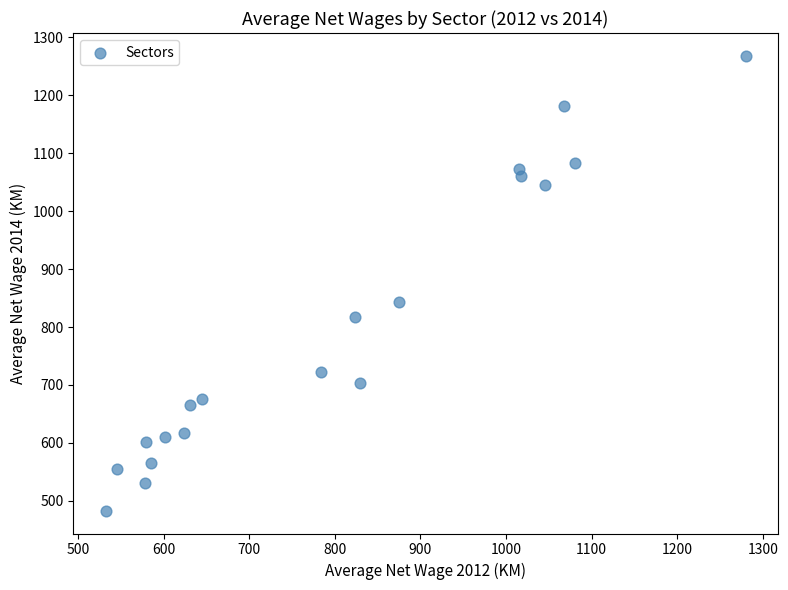

What is the range of X values (max minus min)?

748